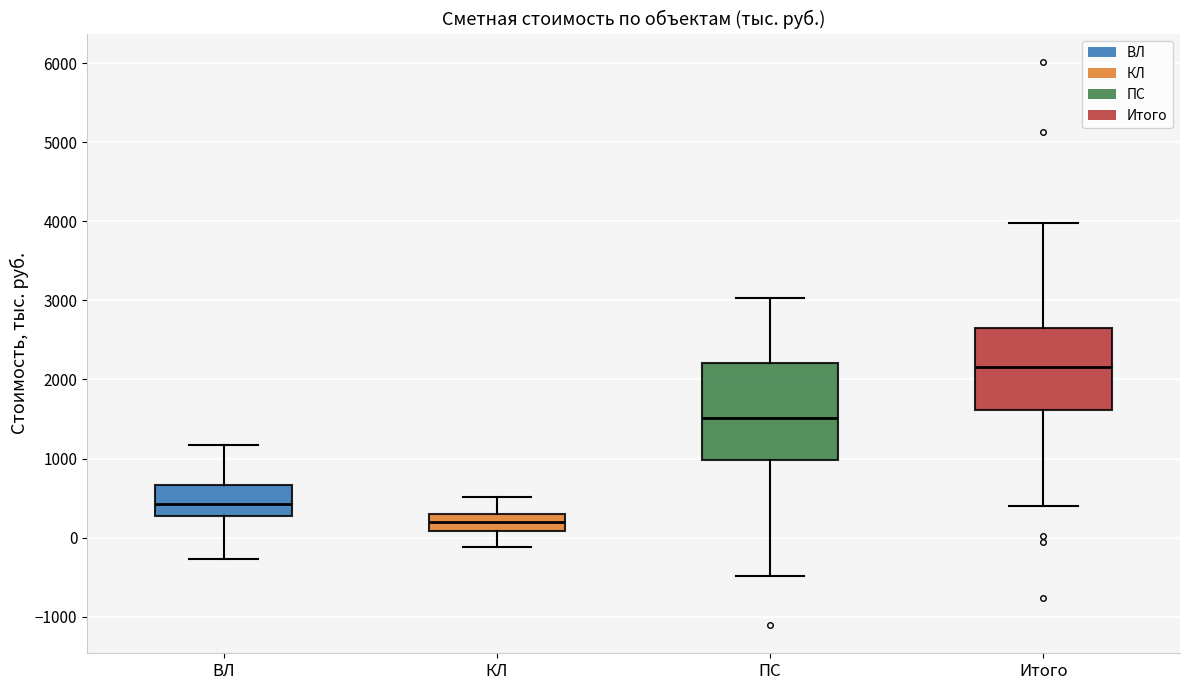

Reading left to right, read every box against the y-axis: the position of its median line, the range the box covers, and the ends of its whiskers. The values are not printed on the chart, so give them approximately, as read against the axis.

ВЛ: median 400, box 300 to 700, whiskers -300 to 1200
КЛ: median 200, box 100 to 300, whiskers -100 to 500
ПС: median 1500, box 1000 to 2200, whiskers -500 to 3000
Итого: median 2200, box 1600 to 2700, whiskers 400 to 4000